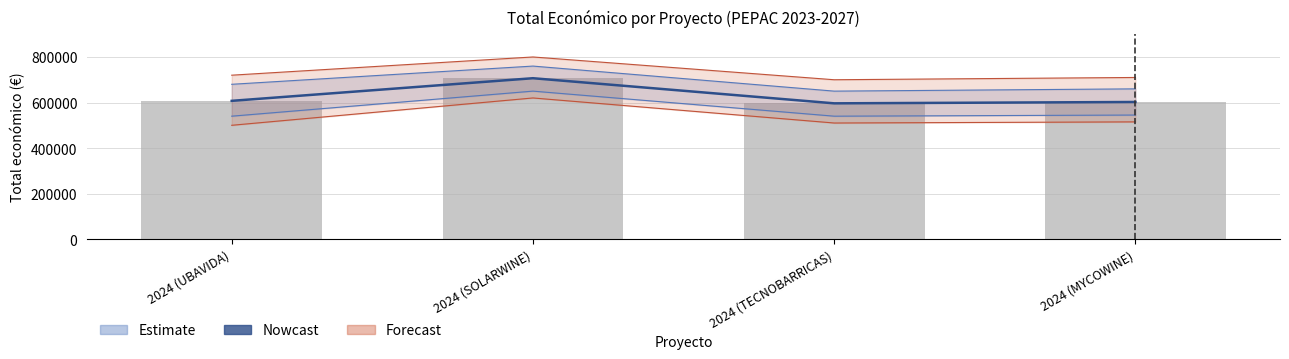

What is the maximum value for Nowcast?

706697.0